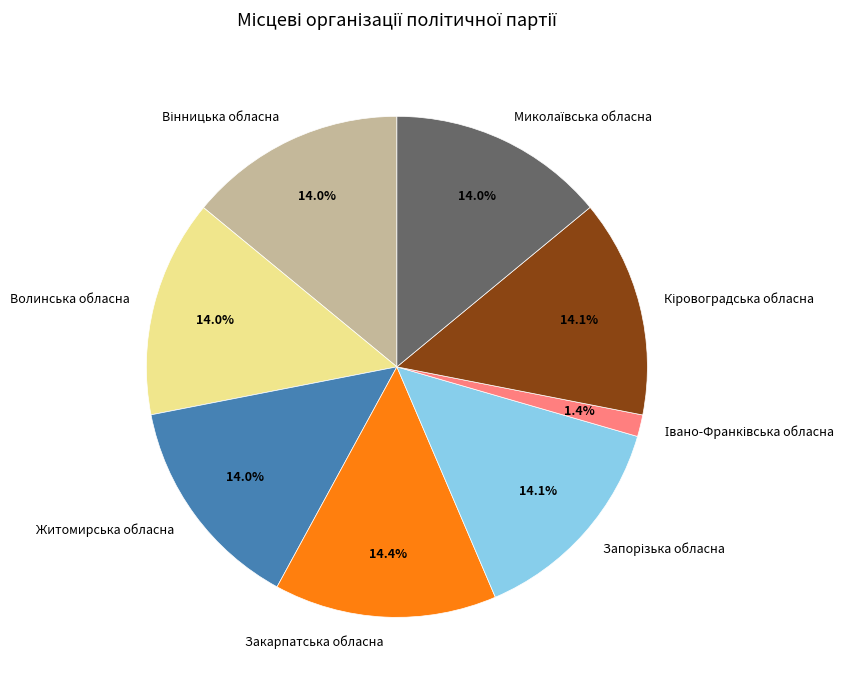

Is Волинська обласна the majority of the pie?

No